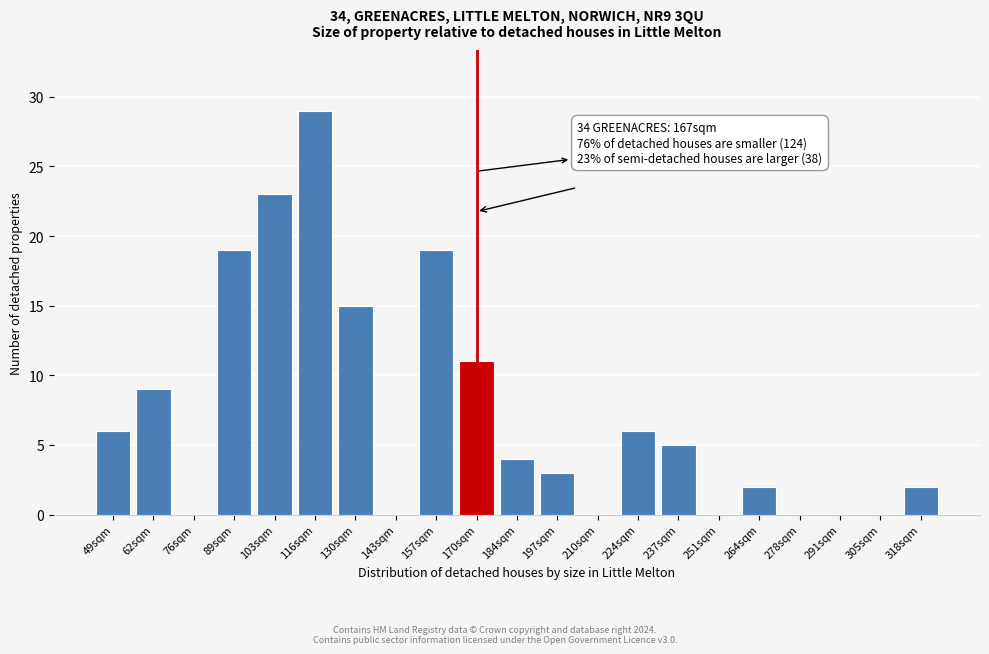

Reading left to right, what are all the values shown in this chart?

49sqm=6	62sqm=9	76sqm=0	89sqm=19	103sqm=23	116sqm=29	130sqm=15	143sqm=0	157sqm=19	170sqm=11	184sqm=4	197sqm=3	210sqm=0	224sqm=6	237sqm=5	251sqm=0	264sqm=2	278sqm=0	291sqm=0	305sqm=0	318sqm=2